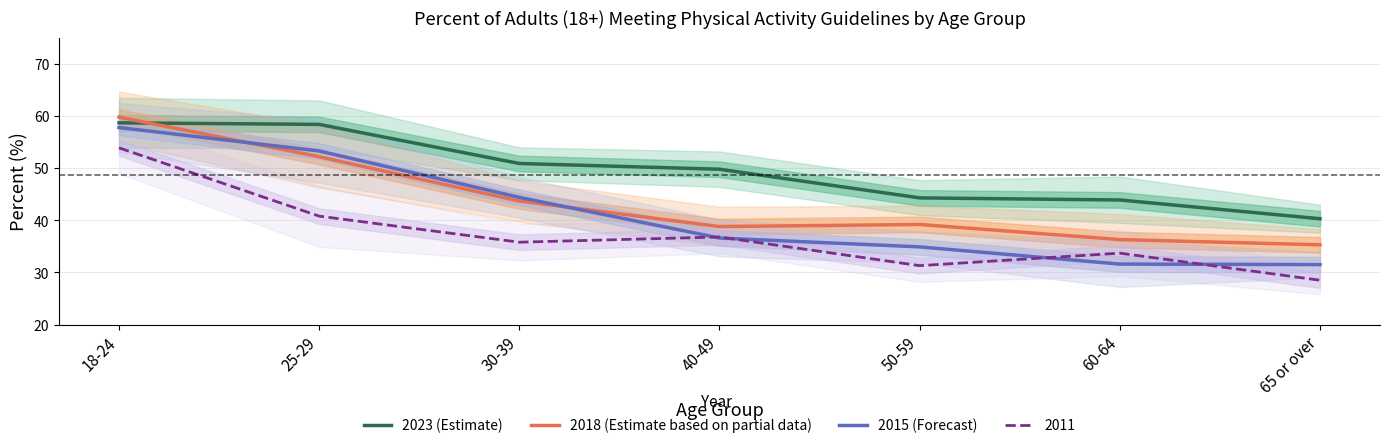

What is the value of the 2023 (Estimate) point at the 1st from the left?

58.7